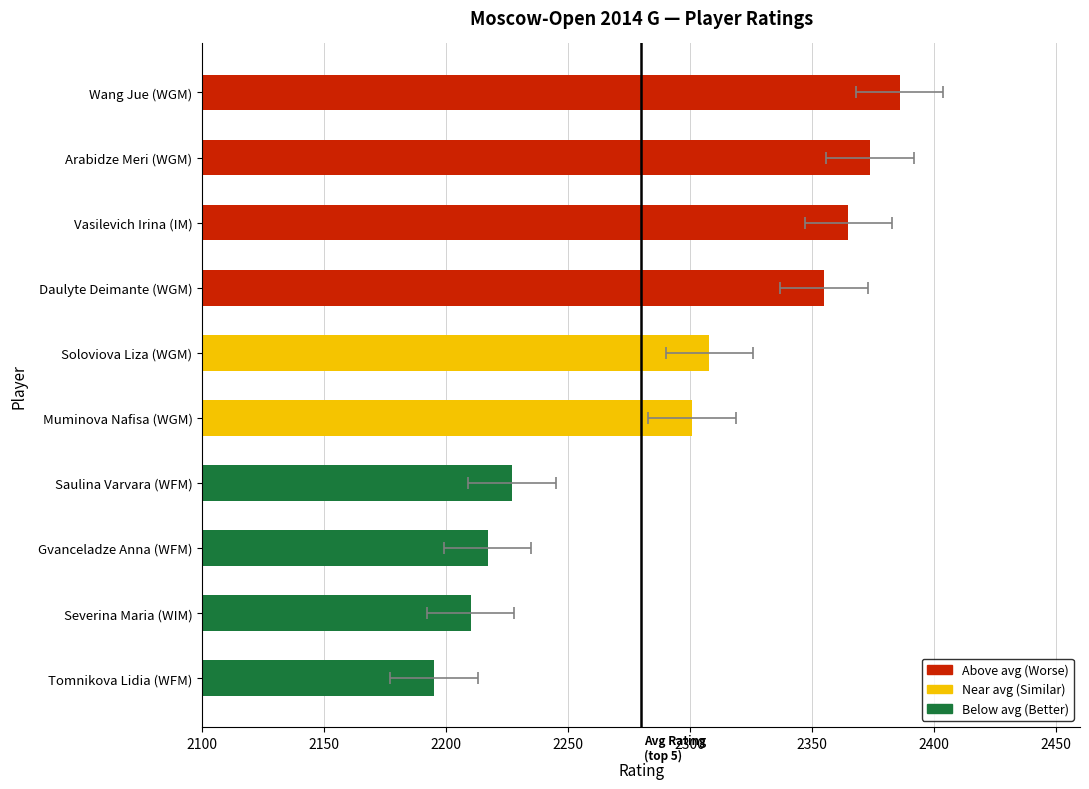

Reading right to left, extract all data points from this chart.

2195	2210	2217	2227	2301	2308	2355	2365	2374	2386